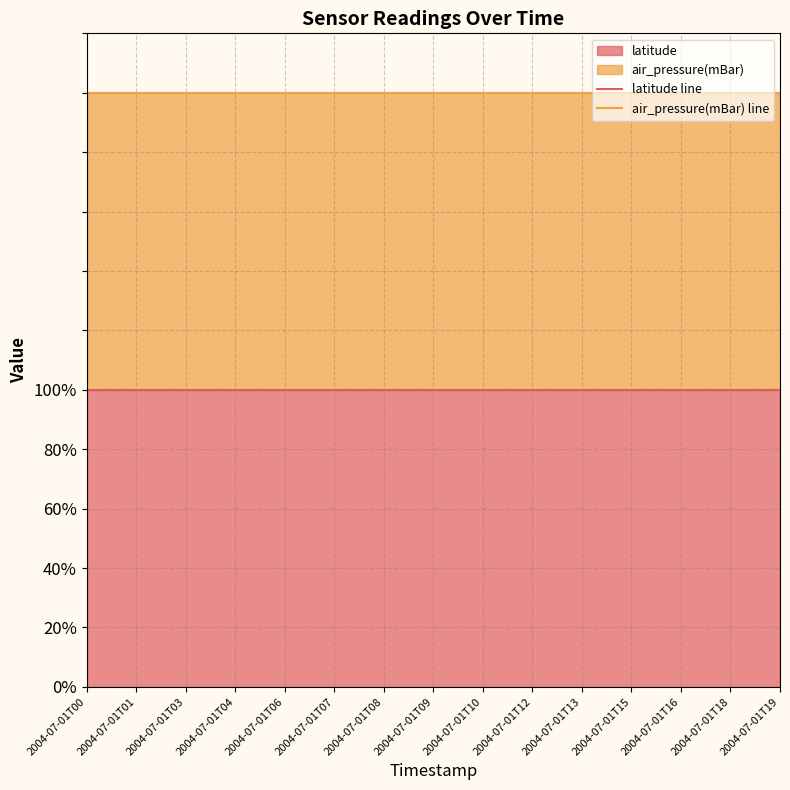

At 2004-07-01T08, list the series in order from smallest to largest.

latitude line, air_pressure(mBar) line